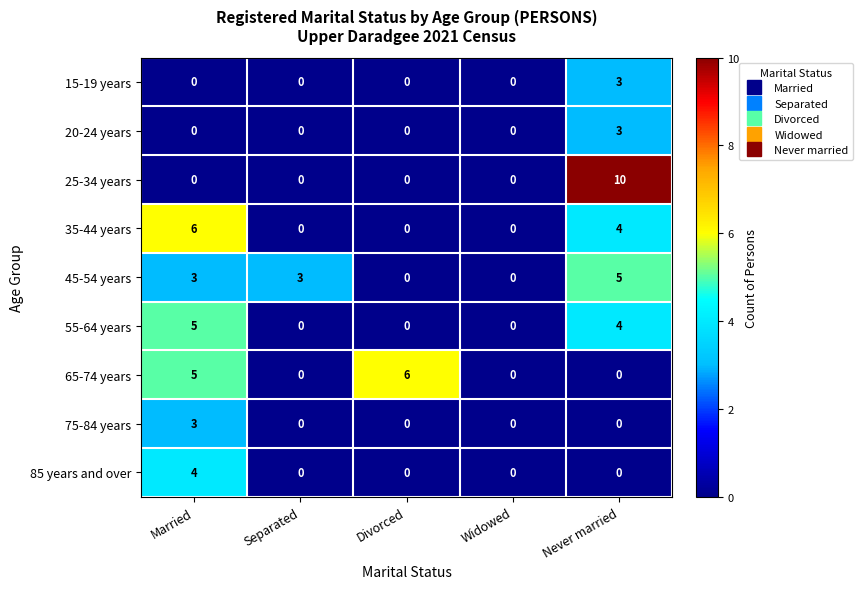

What is the greatest value displayed?

10